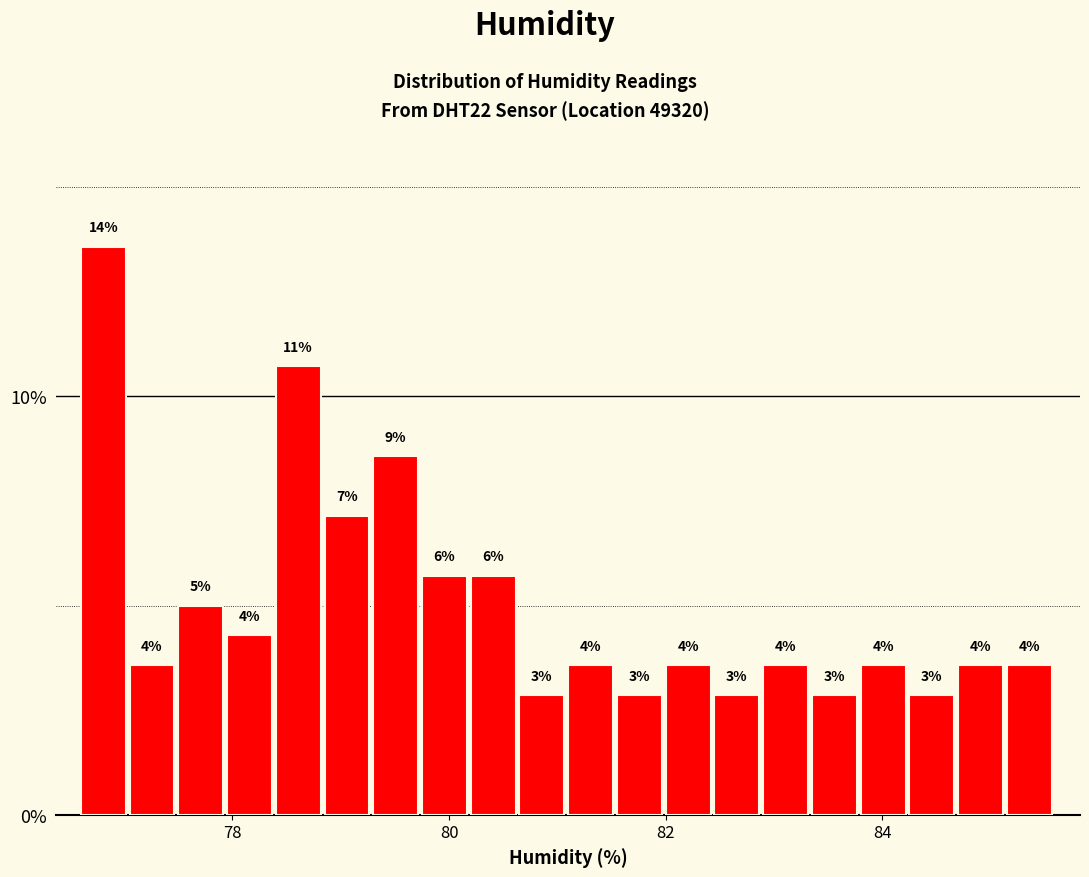

Around what value on the x-axis is the tallest bar? Give the approximate position of its centre, as read against the axis.

76.8